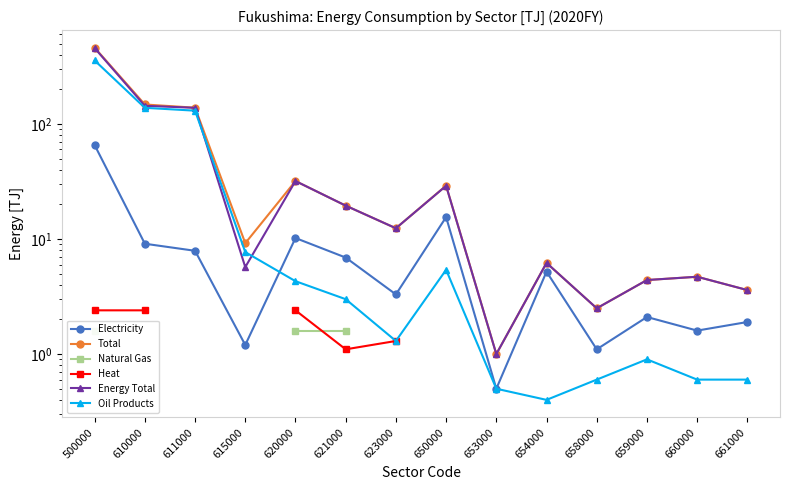

Which series has the largest range (max minus min)?

Total